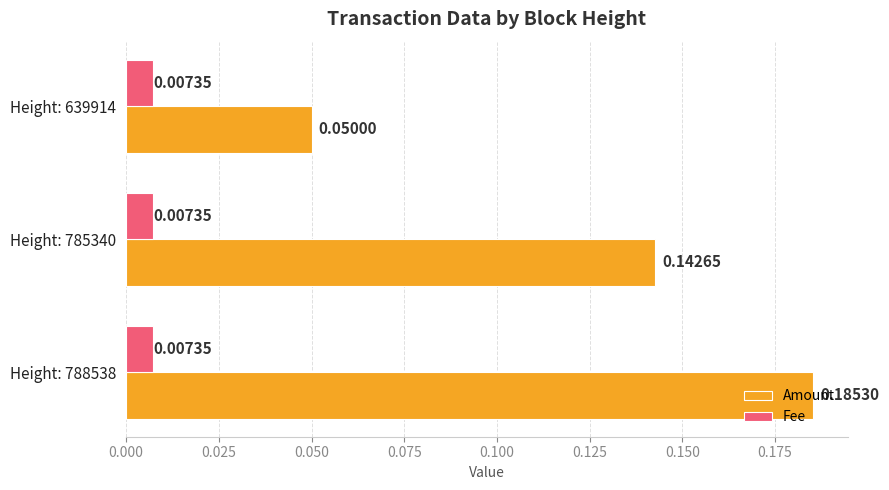

List the series in order of their overall mean, lowest first.

Fee, Amount